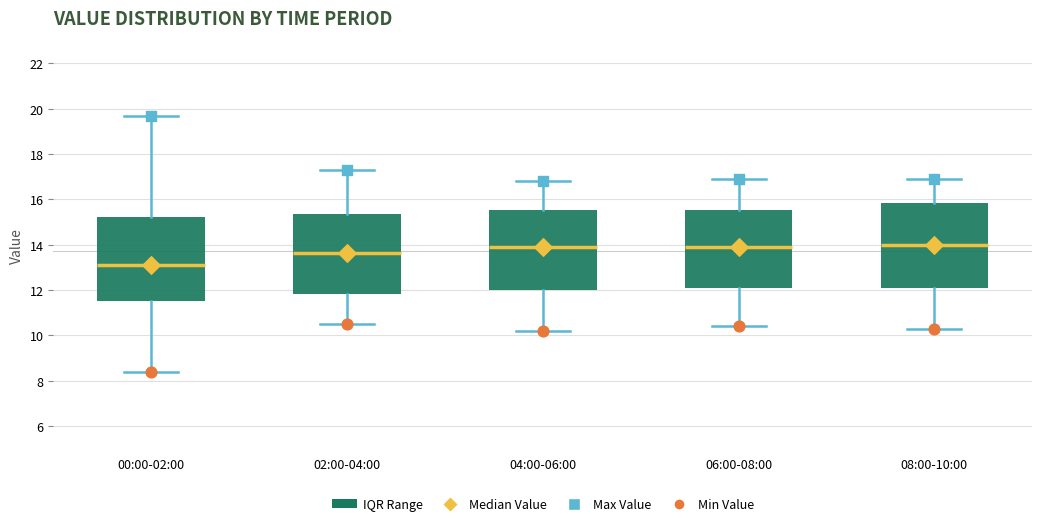

Reading left to right, transcribe this box plot: for each box, give where its median line is, the range the box spans, and where its two whiskers end, as read against the y-axis. The values are not printed on the chart, so give them approximately, as read against the axis.

00:00-02:00: median 13.2, box 11.6 to 15.2, whiskers 8.4 to 19.8
02:00-04:00: median 13.6, box 11.8 to 15.4, whiskers 10.6 to 17.4
04:00-06:00: median 14.0, box 12.0 to 15.6, whiskers 10.2 to 16.8
06:00-08:00: median 14.0, box 12.2 to 15.6, whiskers 10.4 to 17.0
08:00-10:00: median 14.0, box 12.2 to 15.8, whiskers 10.4 to 17.0